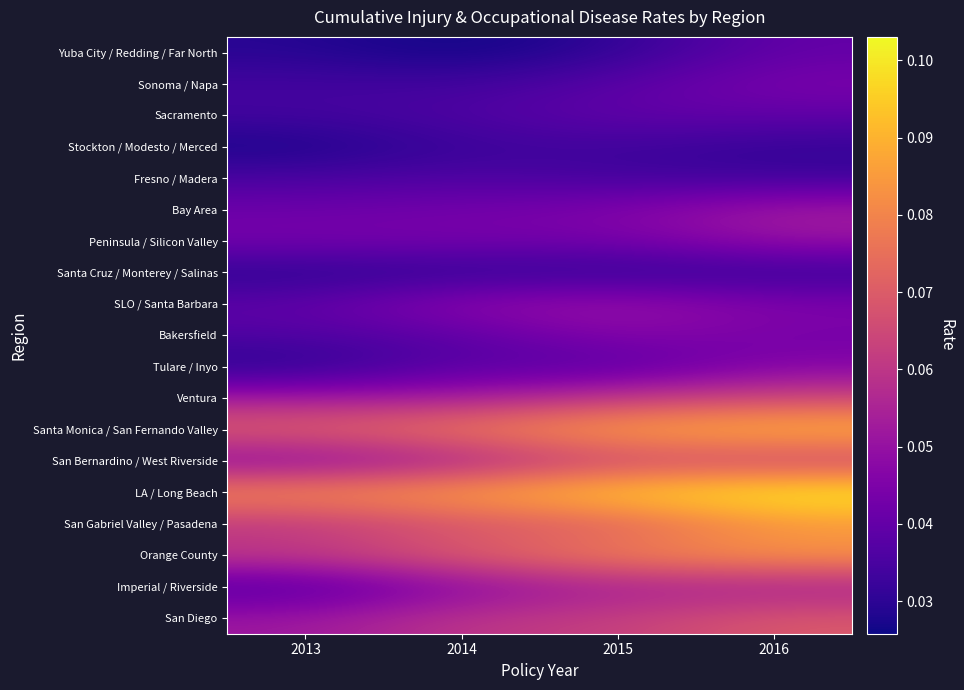

Count the number of data series in this chart.

19